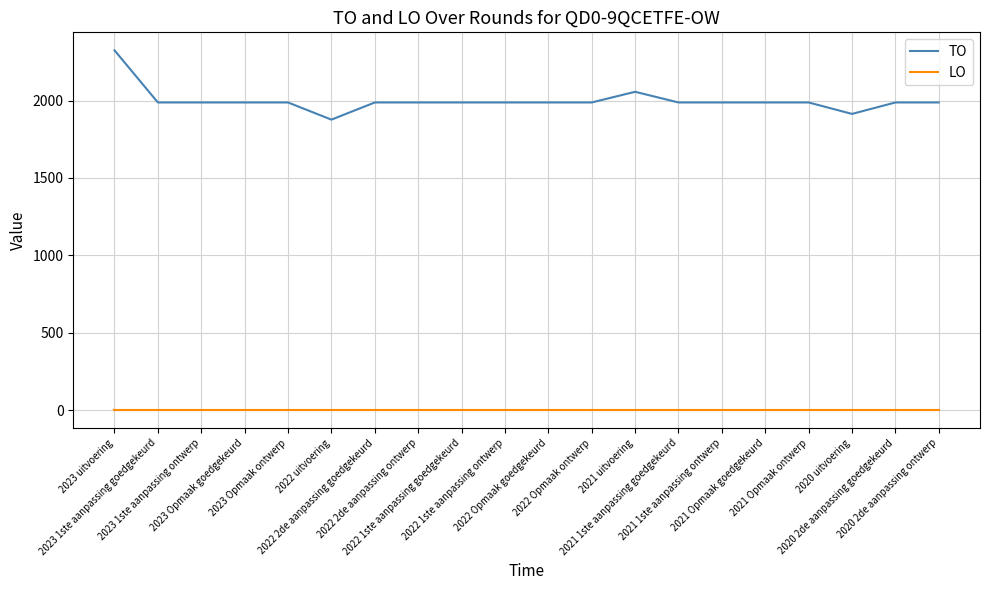

Reading left to right, transcribe all the data shown in this chart.

TO: 2023 uitvoering=2325	2023 1ste aanpassing goedgekeurd=1988	2023 1ste aanpassing ontwerp=1988	2023 Opmaak goedgekeurd=1988	2023 Opmaak ontwerp=1988	2022 uitvoering=1877	2022 2de aanpassing goedgekeurd=1988	2022 2de aanpassing ontwerp=1988	2022 1ste aanpassing goedgekeurd=1988	2022 1ste aanpassing ontwerp=1988	2022 Opmaak goedgekeurd=1988	2022 Opmaak ontwerp=1988	2021 uitvoering=2057	2021 1ste aanpassing goedgekeurd=1988	2021 1ste aanpassing ontwerp=1988	2021 Opmaak goedgekeurd=1988	2021 Opmaak ontwerp=1988	2020 uitvoering=1914	2020 2de aanpassing goedgekeurd=1988	2020 2de aanpassing ontwerp=1988
LO: 2023 uitvoering=0	2023 1ste aanpassing goedgekeurd=0	2023 1ste aanpassing ontwerp=0	2023 Opmaak goedgekeurd=0	2023 Opmaak ontwerp=0	2022 uitvoering=0	2022 2de aanpassing goedgekeurd=0	2022 2de aanpassing ontwerp=0	2022 1ste aanpassing goedgekeurd=0	2022 1ste aanpassing ontwerp=0	2022 Opmaak goedgekeurd=0	2022 Opmaak ontwerp=0	2021 uitvoering=0	2021 1ste aanpassing goedgekeurd=0	2021 1ste aanpassing ontwerp=0	2021 Opmaak goedgekeurd=0	2021 Opmaak ontwerp=0	2020 uitvoering=0	2020 2de aanpassing goedgekeurd=0	2020 2de aanpassing ontwerp=0